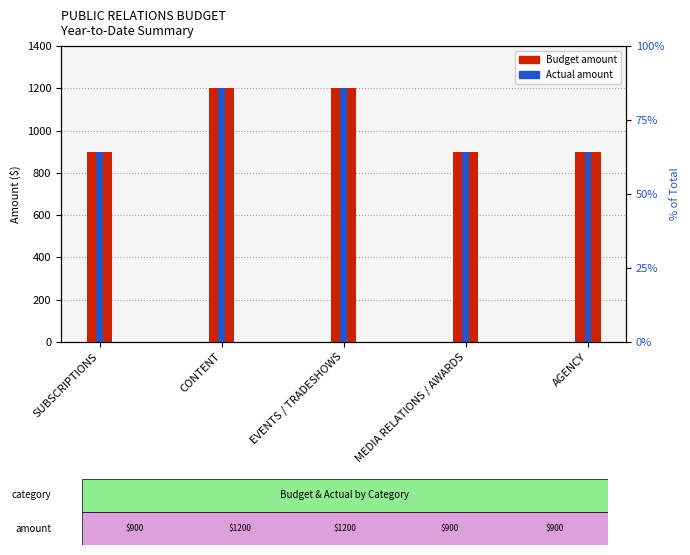

At which category does the chart reach its peak across all series?

CONTENT